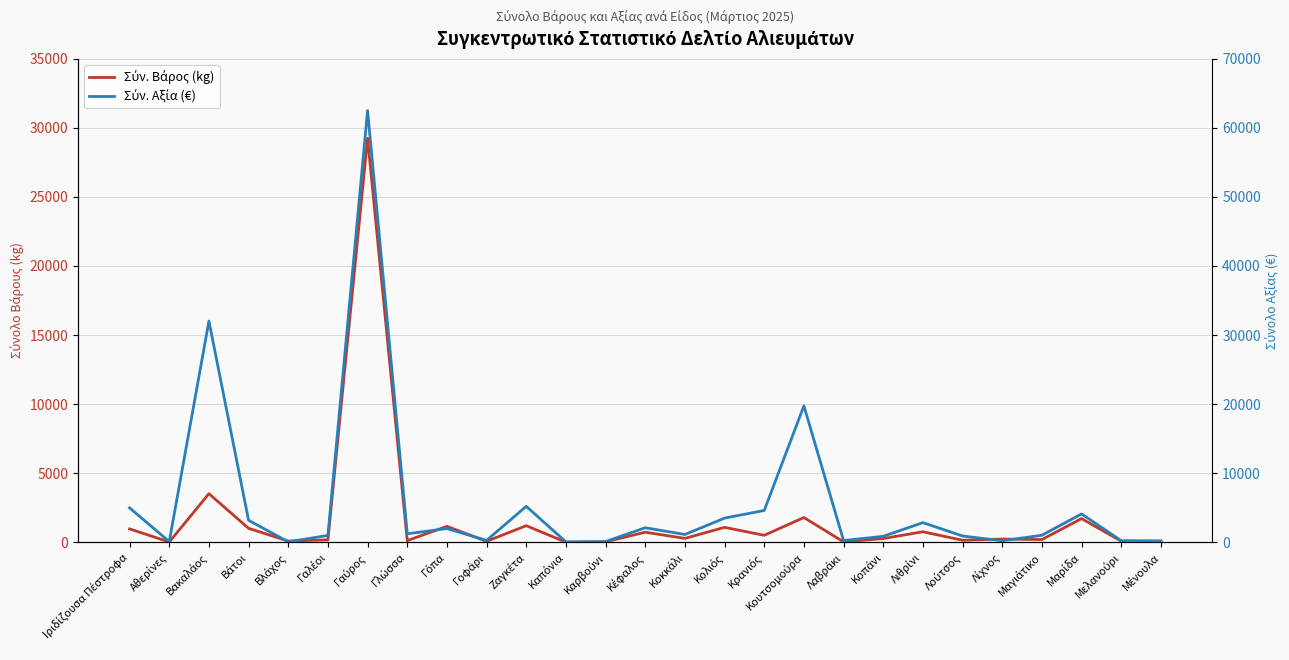

Which category has the highest value across all series?

Γαύρος